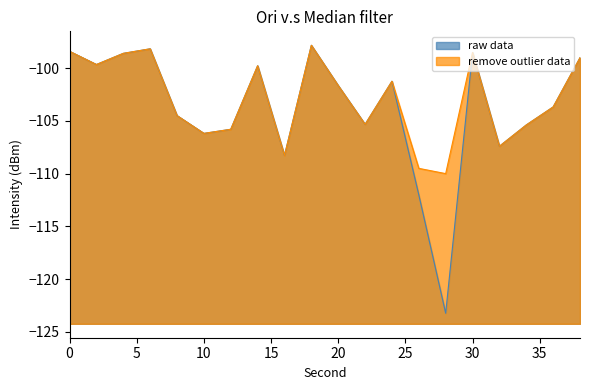

True or false: remove outlier data and raw data cross at least once.

False